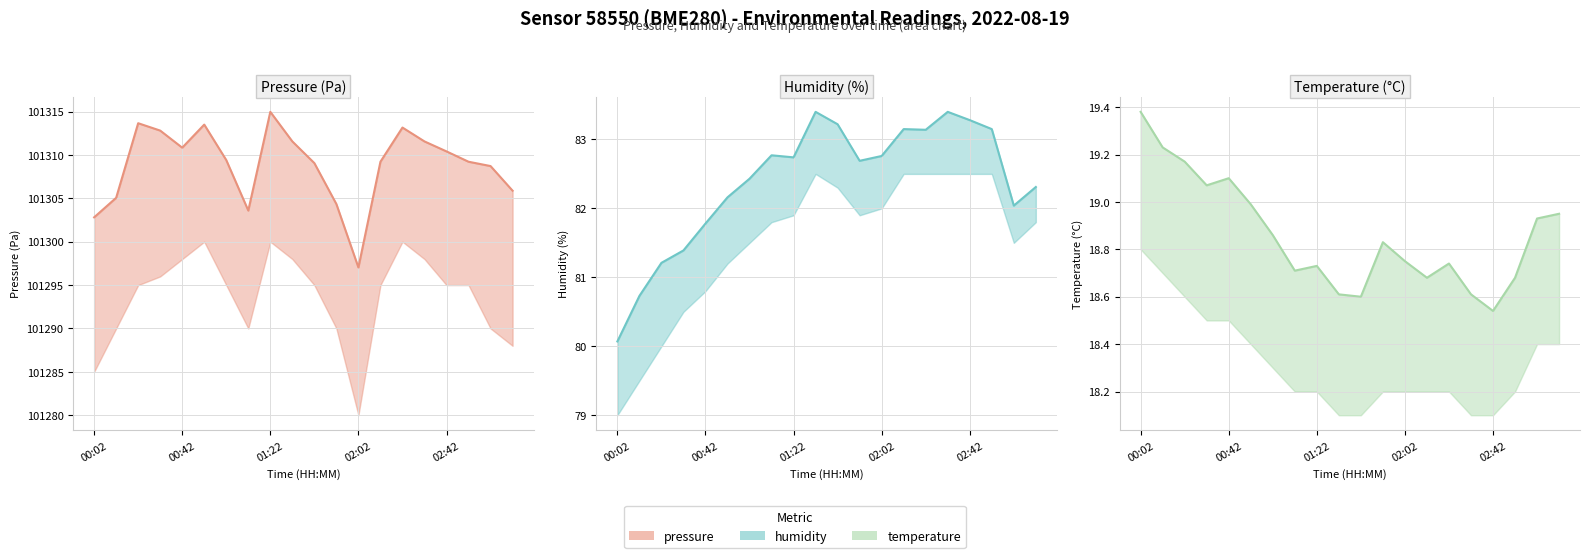

True or false: humidity and temperature intersect in this chart.

False